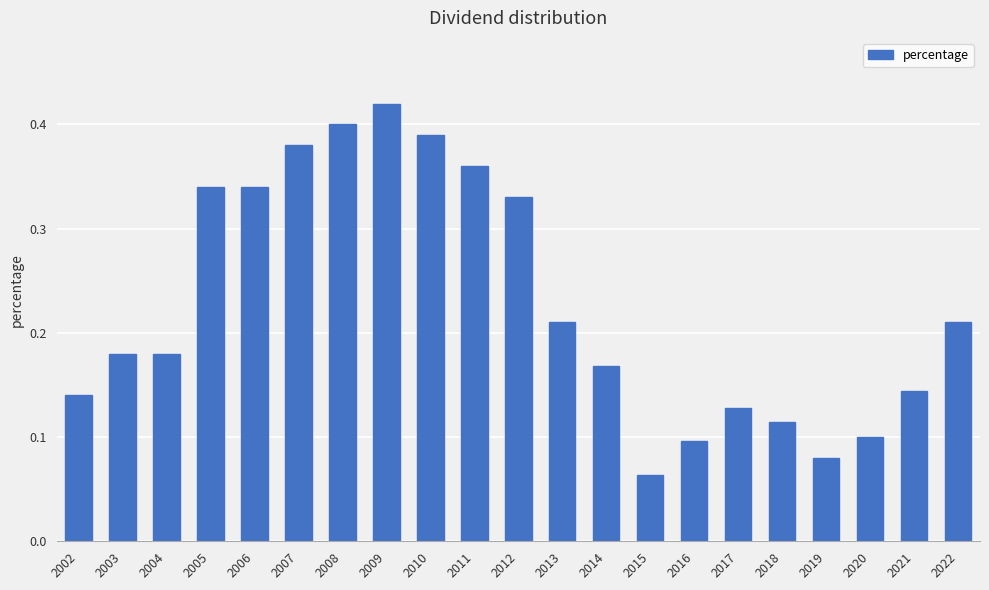

At which category does the chart reach its minimum across all series?

2015